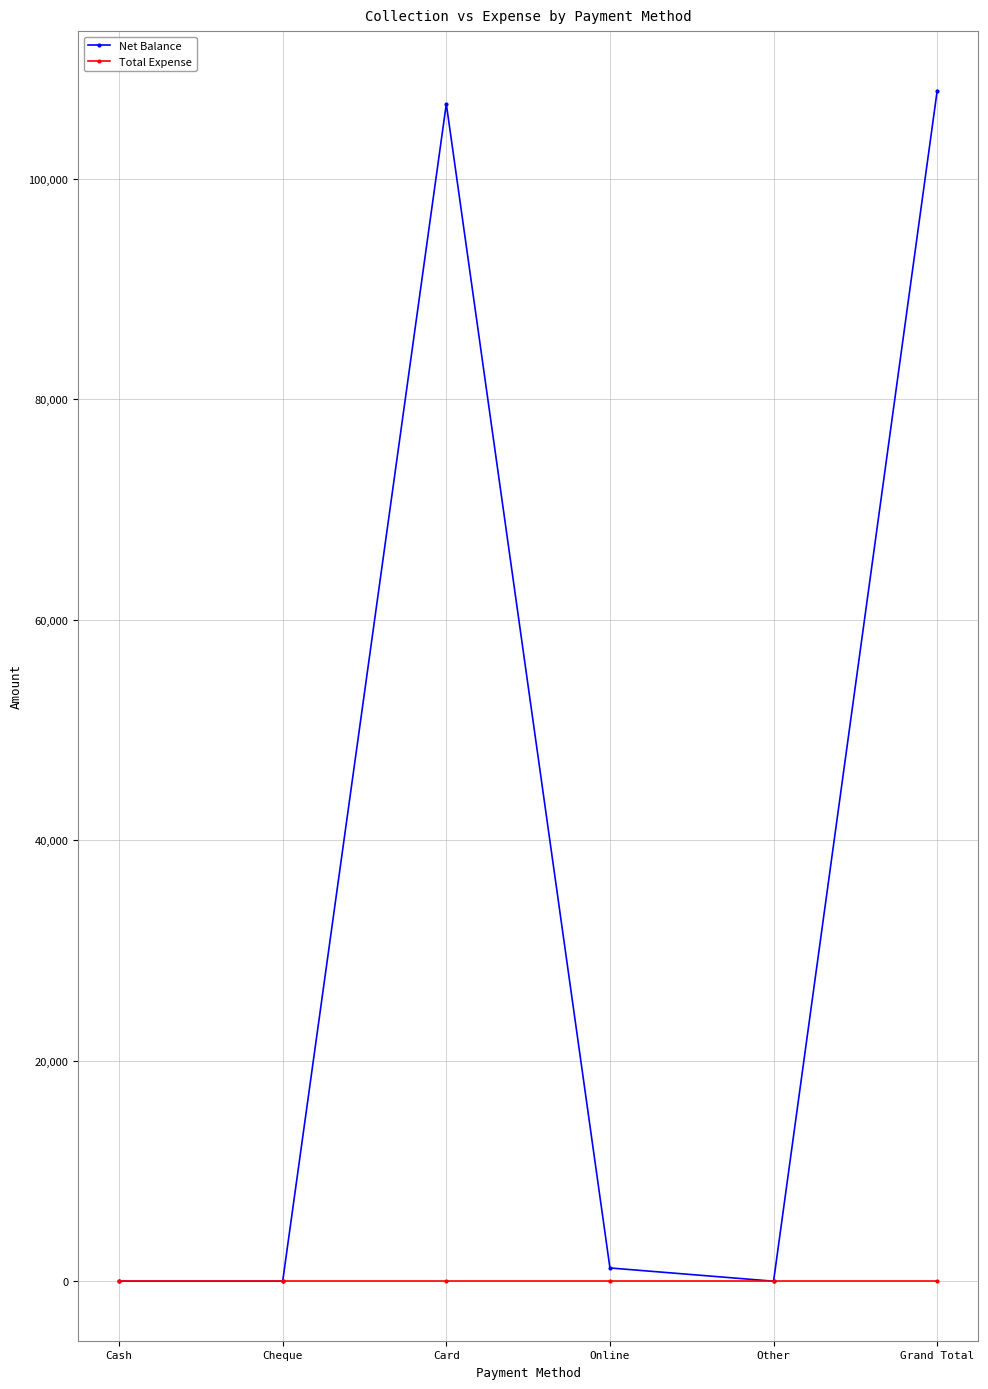

Which series has the widest spread of values?

Net Balance